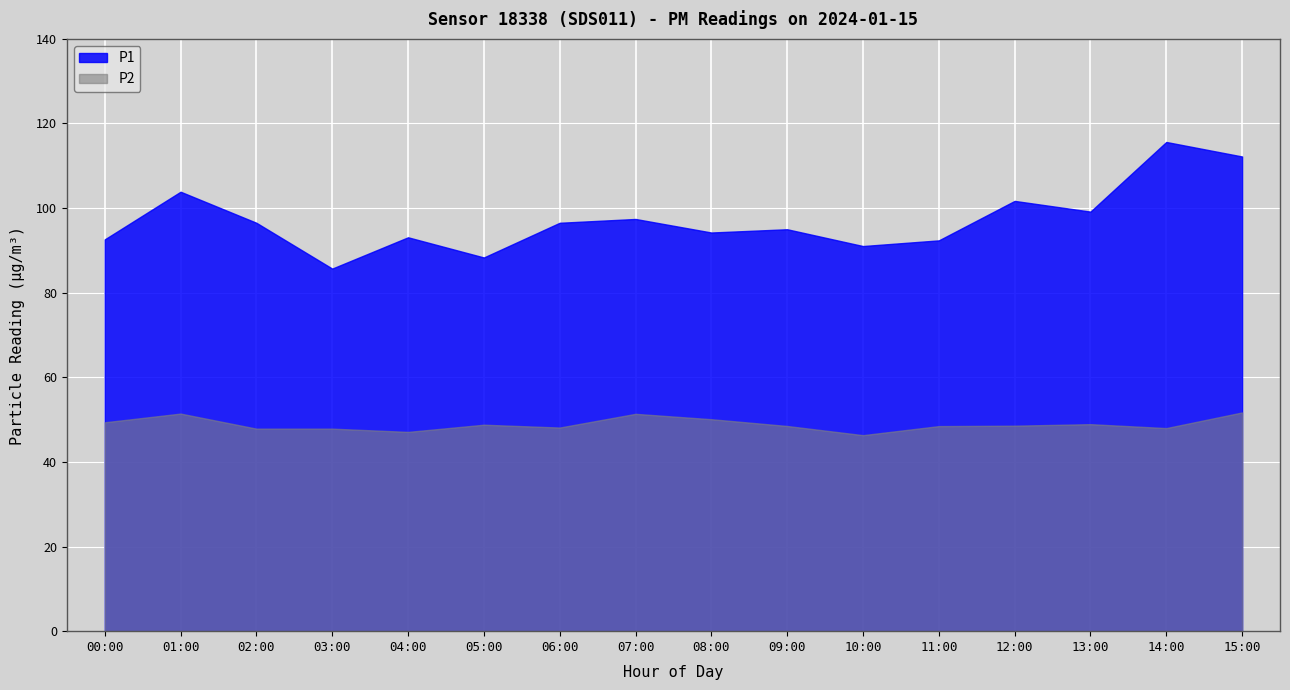

What is the label of the 12th point from the right?

04:00